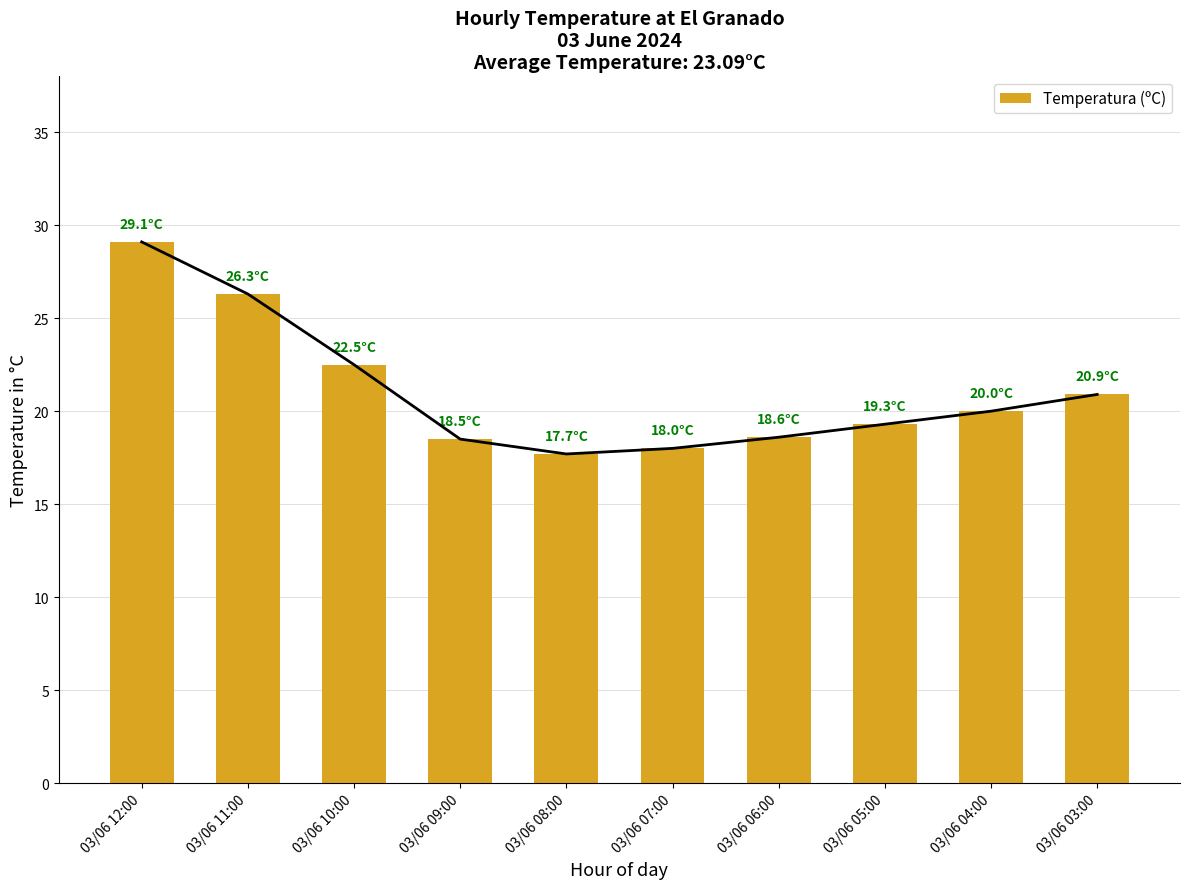

Reading left to right, extract all data points from this chart.

03/06 12:00=29.1	03/06 11:00=26.3	03/06 10:00=22.5	03/06 09:00=18.5	03/06 08:00=17.7	03/06 07:00=18.0	03/06 06:00=18.6	03/06 05:00=19.3	03/06 04:00=20.0	03/06 03:00=20.9